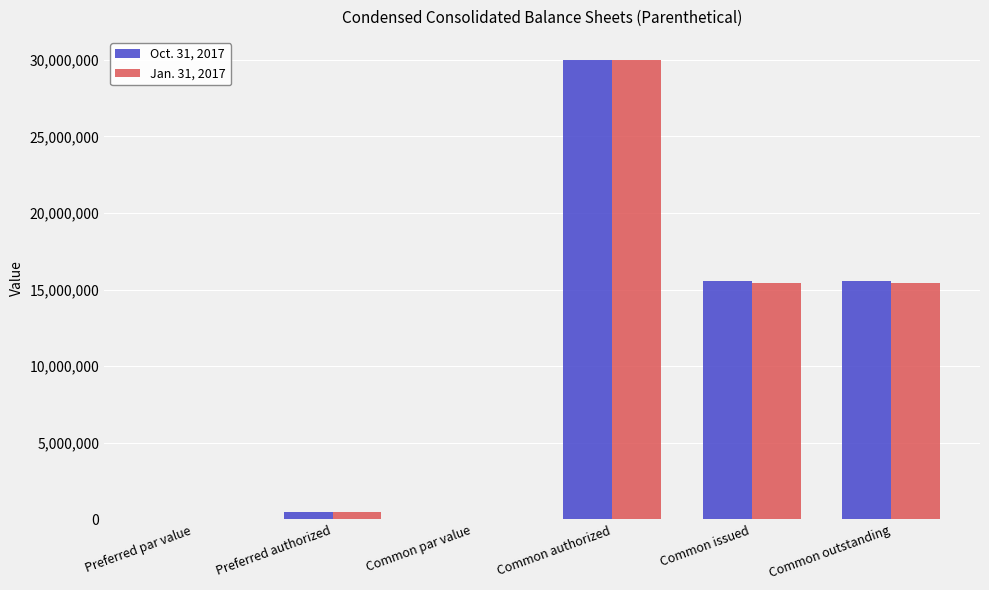

Which series changed the most between Common par value and Common issued?

Oct. 31, 2017